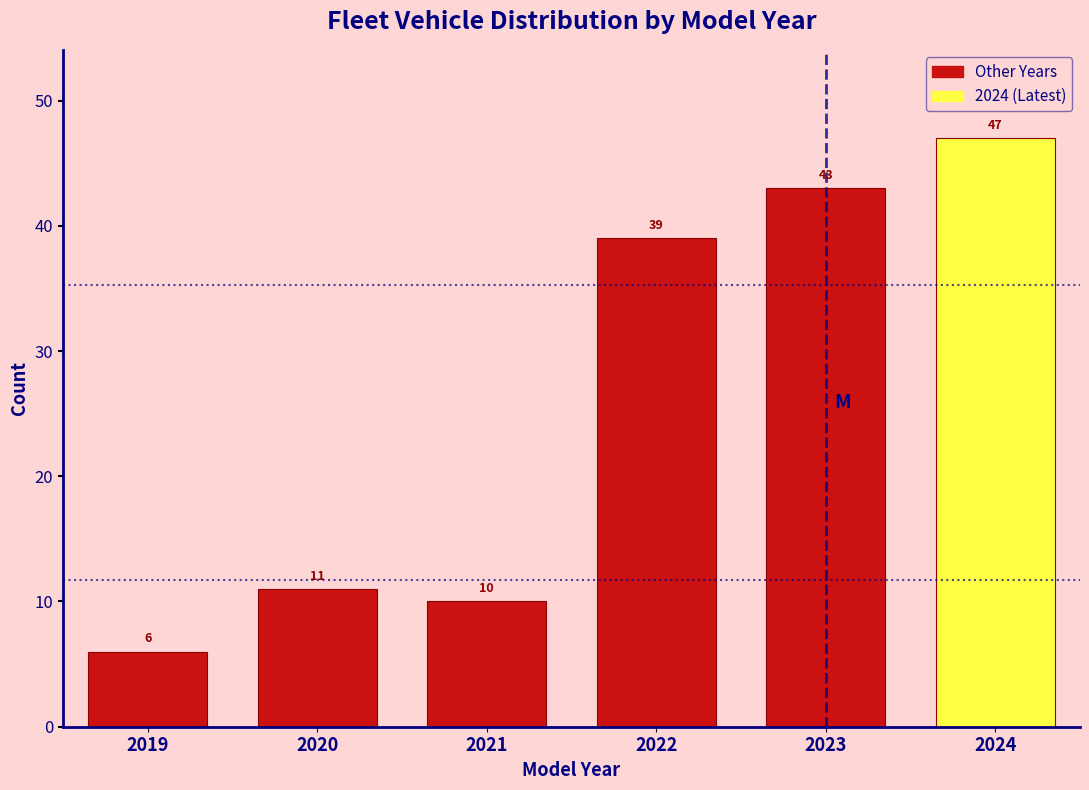

Reading left to right, extract all data points from this chart.

6	11	10	39	43	47